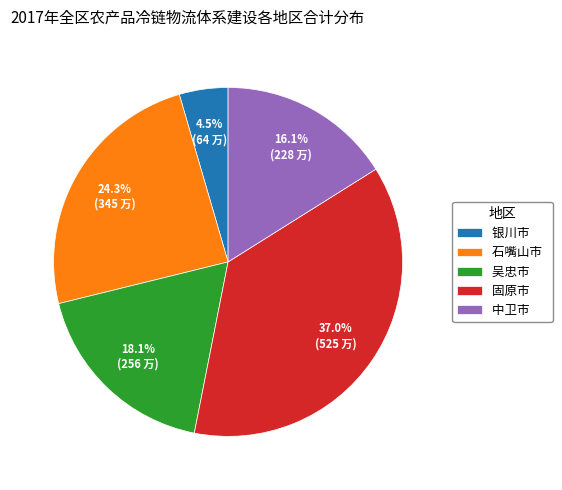

Does 固原市 account for over 50% of the chart?

No